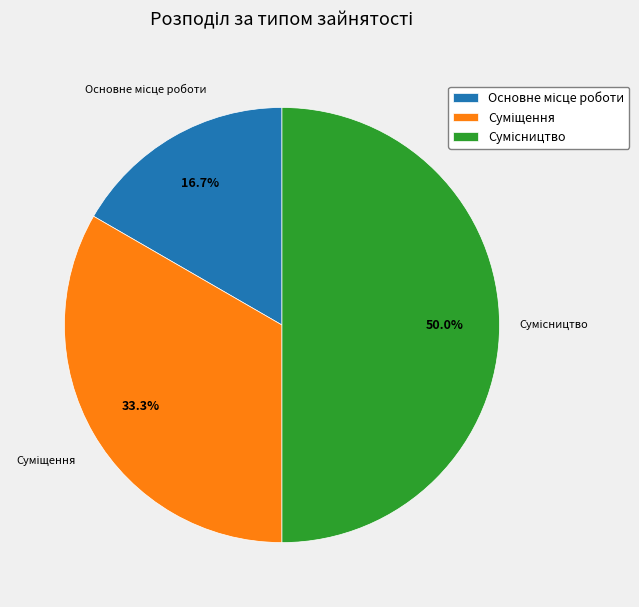

Which slice is the smallest?

Основне місце роботи